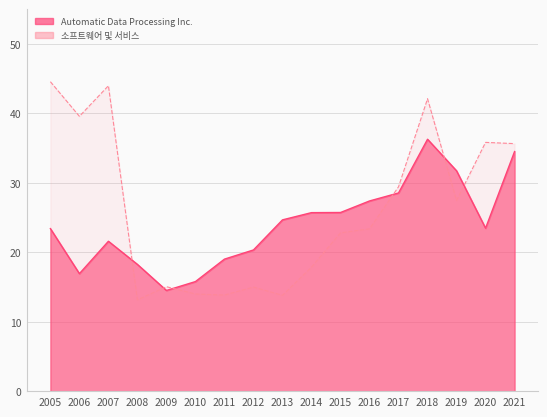

What is the sum of all Automatic Data Processing Inc. values?

408.2